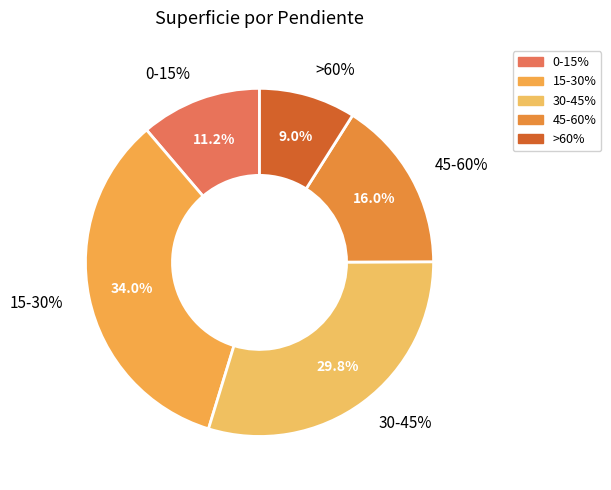

Is 15-30% the majority of the pie?

No